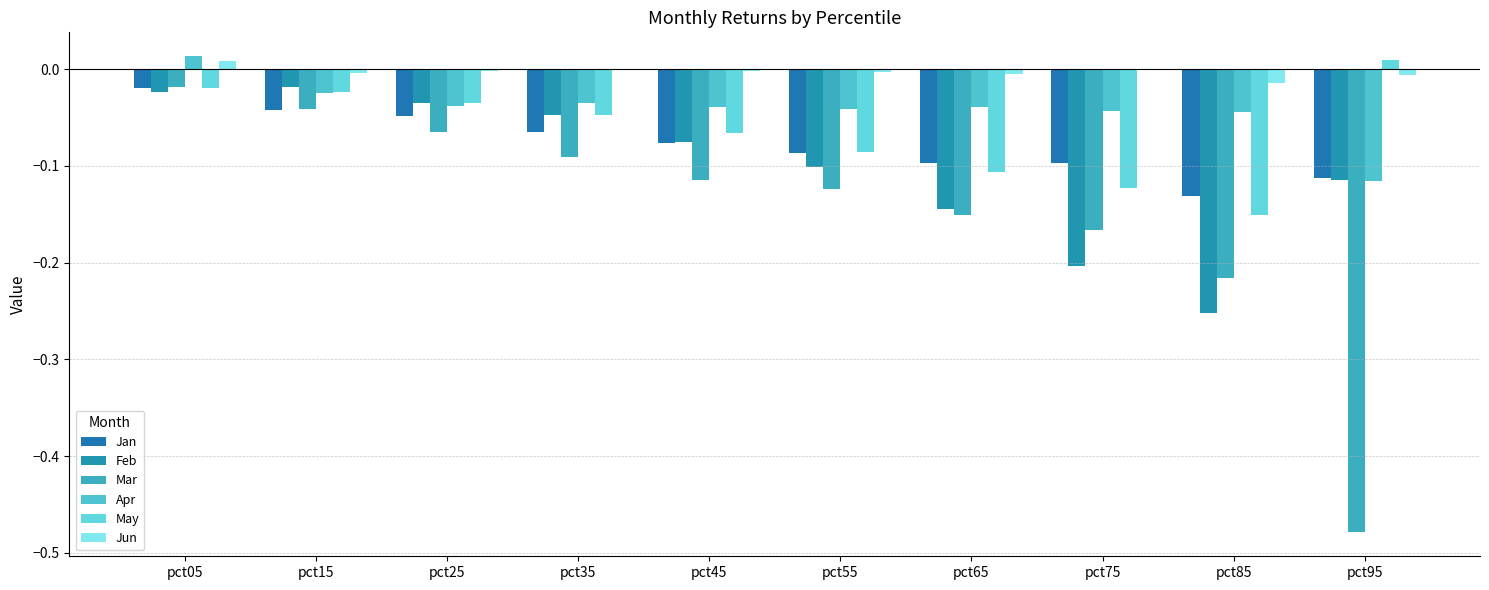

How many distinct data groups are displayed?

6